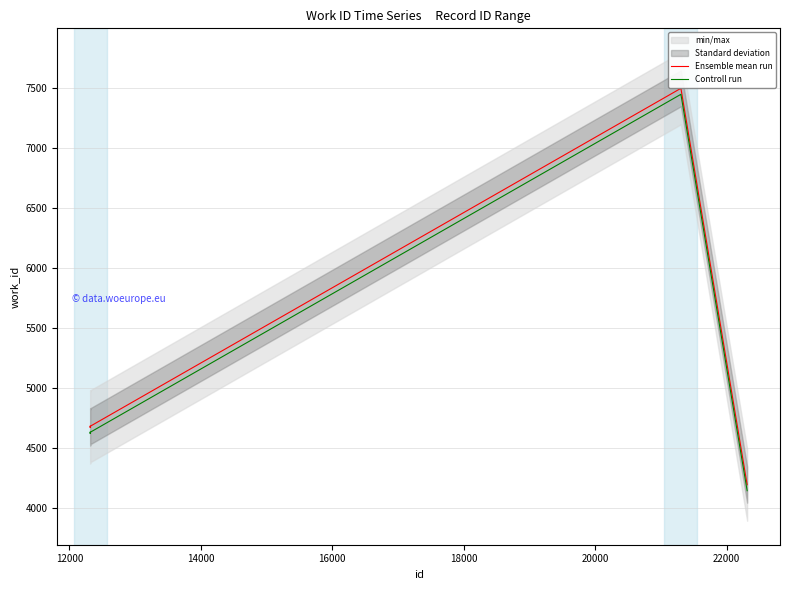

True or false: Ensemble mean run and Controll run cross at least once.

False